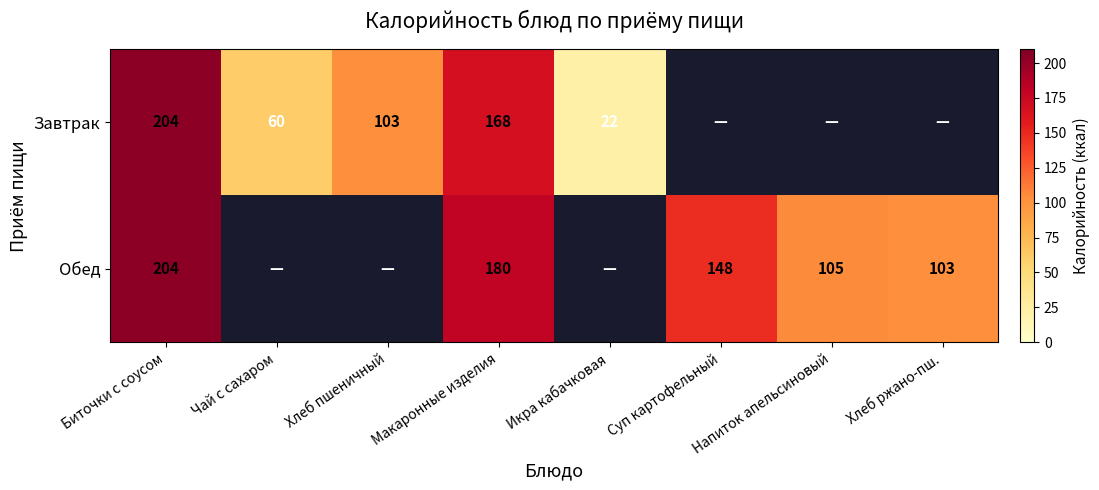

Which label corresponds to the largest value in the chart?

Биточки с соусом